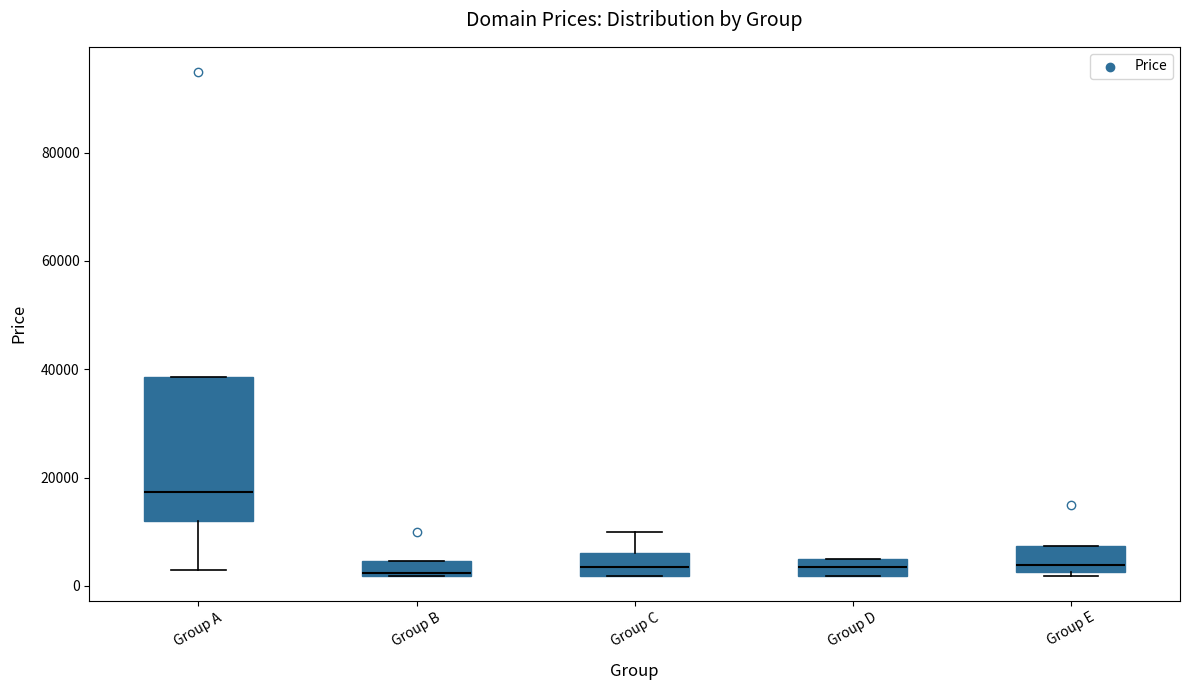

Which box's median line is the highest?

Group A